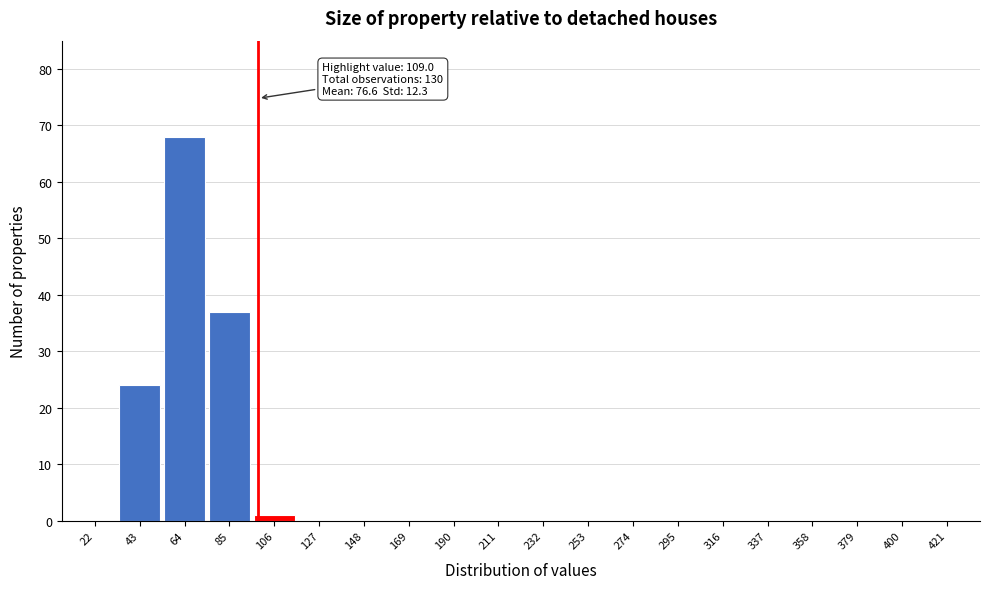

Reading left to right, list all the values displayed in this chart.

22=0	43=24	64=68	85=37	106=1	127=0	148=0	169=0	190=0	211=0	232=0	253=0	274=0	295=0	316=0	337=0	358=0	379=0	400=0	421=0